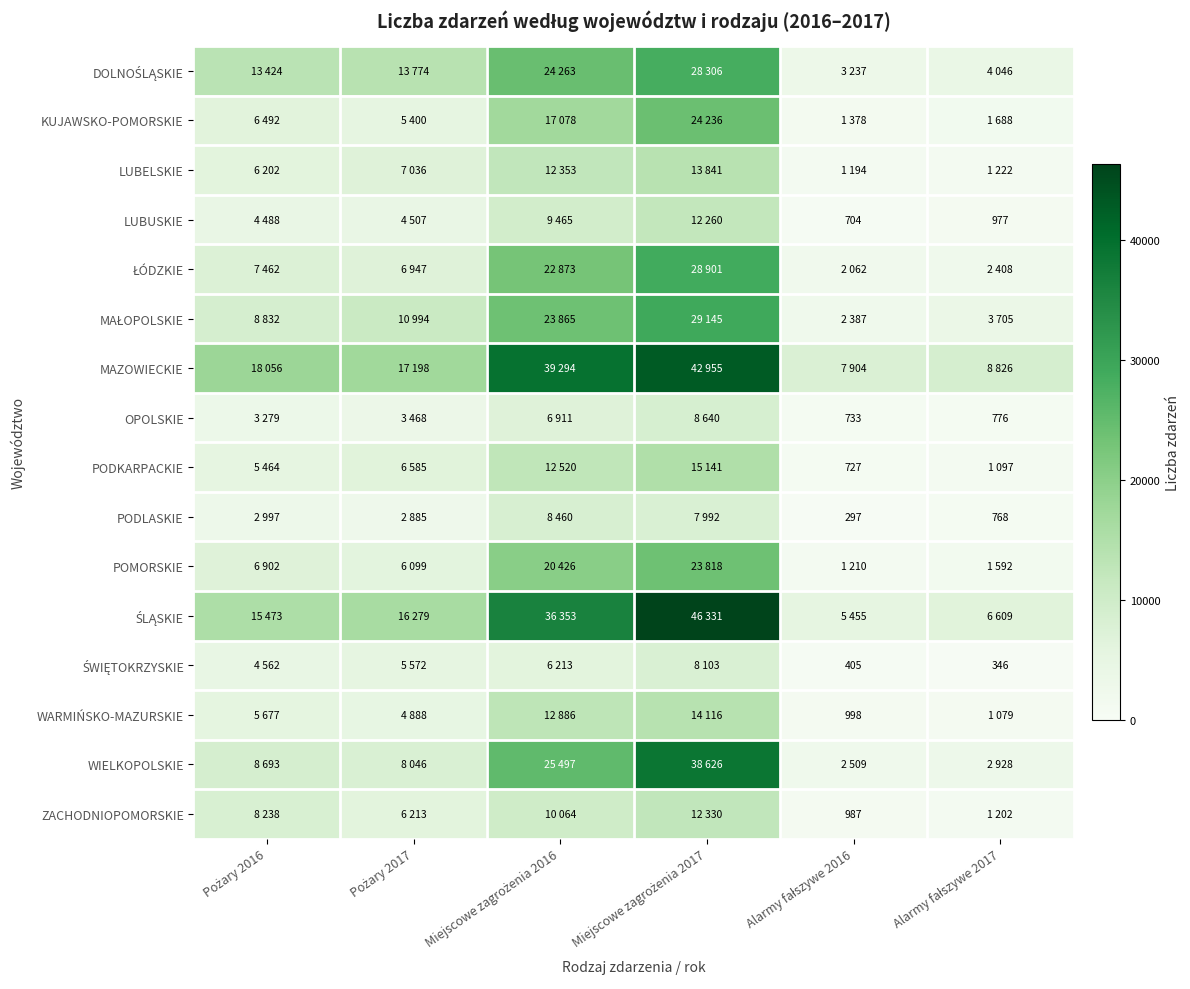

What is the difference between the POMORSKIE values at Pożary 2017 and Alarmy fałszywe 2017?

4507